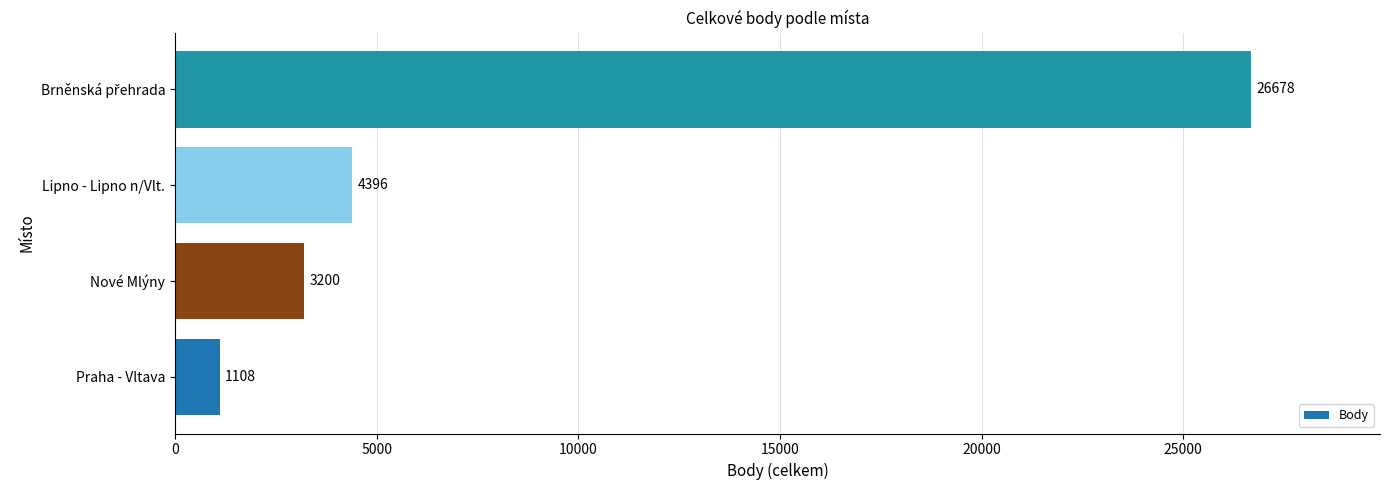

What is the difference between the maximum and minimum values?

25570